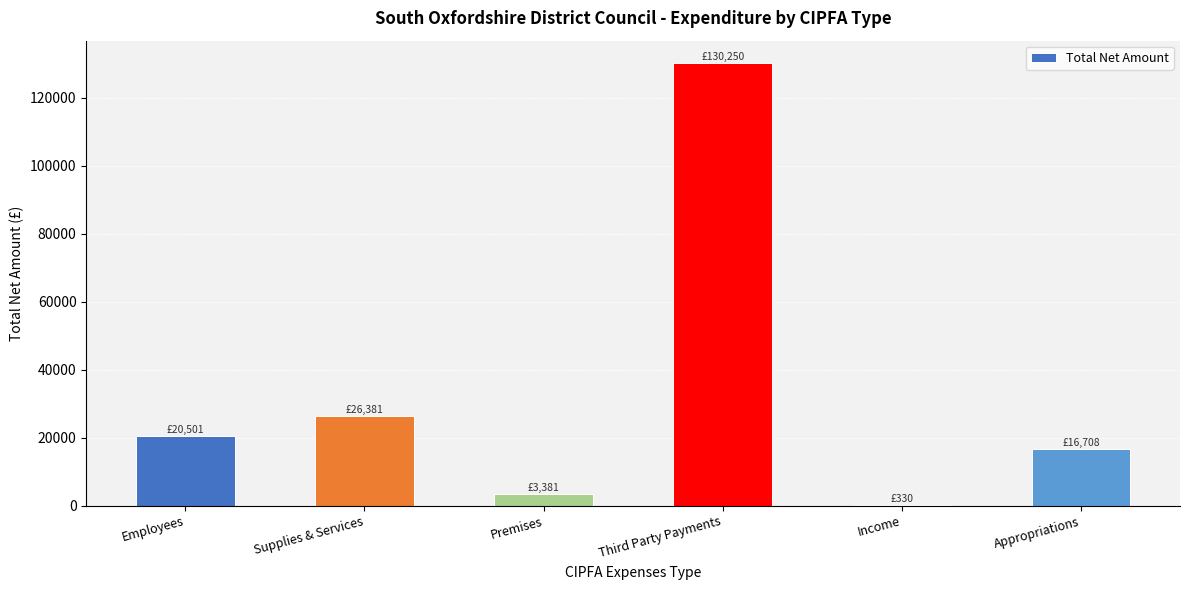

What is the sum of the values at Appropriations and Premises?

20089.0